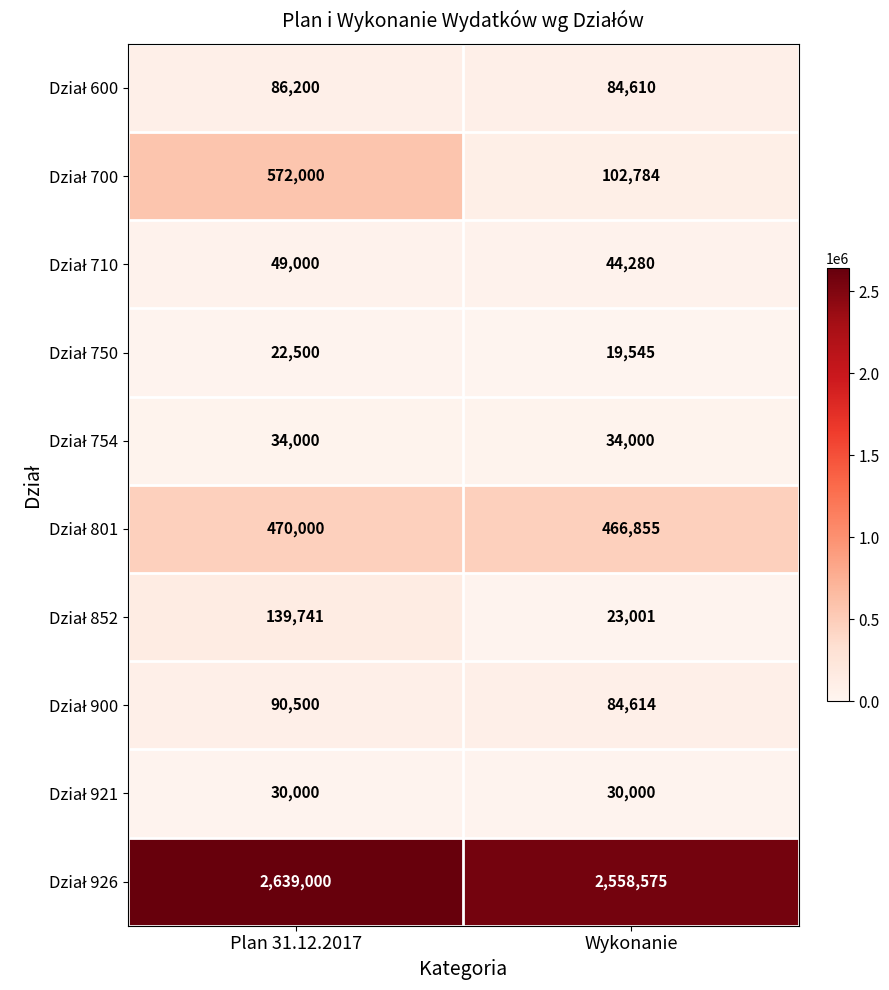

What is the smallest value displayed?

19545